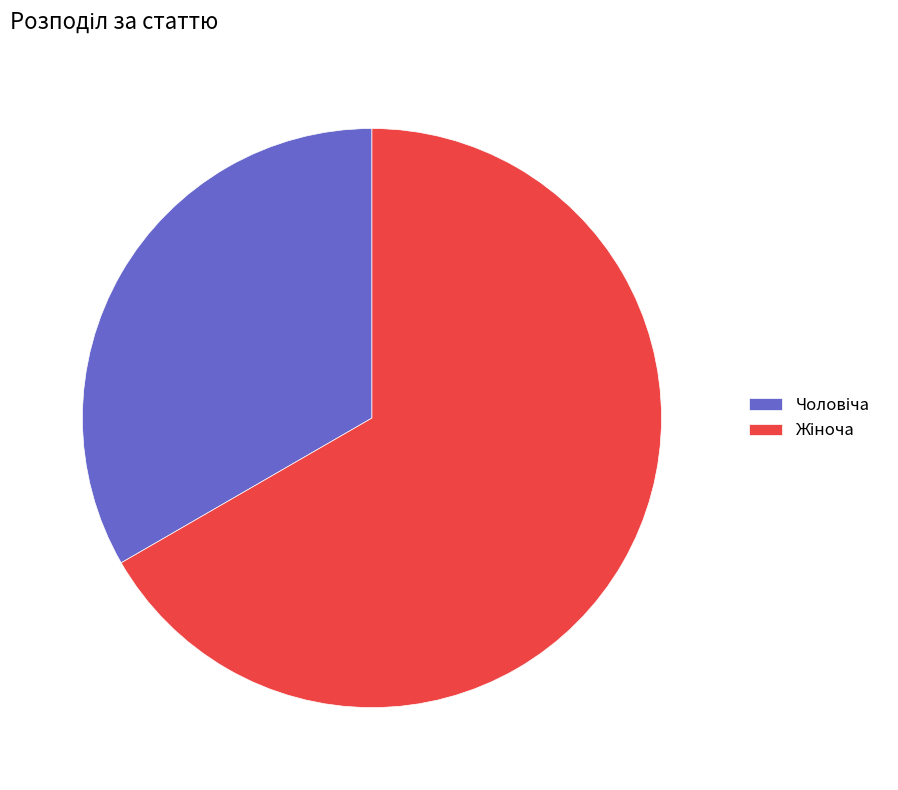

Is there any slice that represents more than half of the pie?

Yes